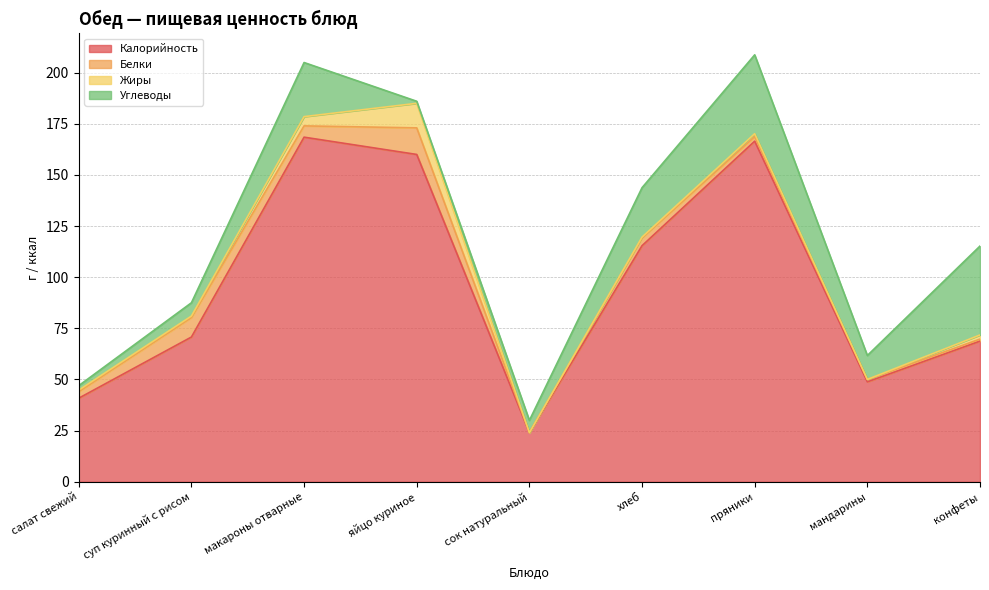

In Углеводы, how many points are higher than both neighbors (excluding endpoints)?

2